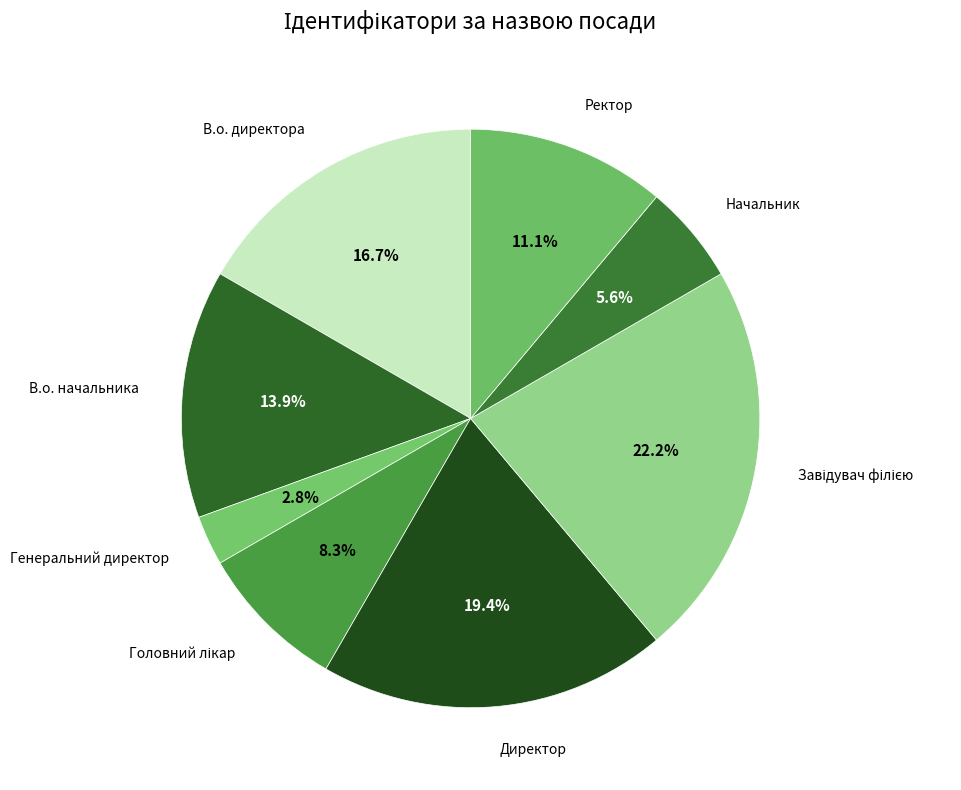

To the nearest percent, what is the average slice percentage?

12%